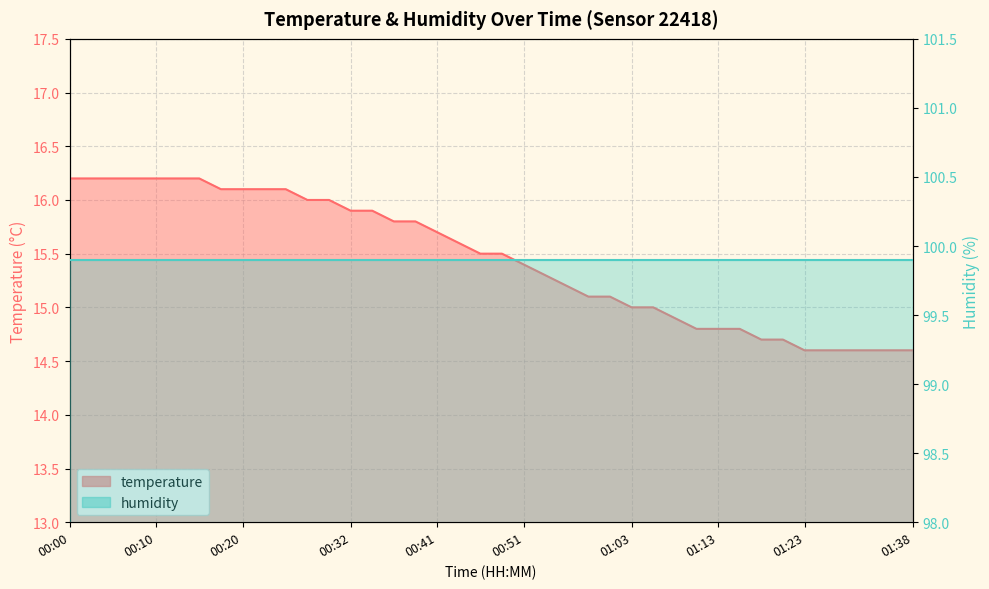

What is the greatest value displayed?

16.2